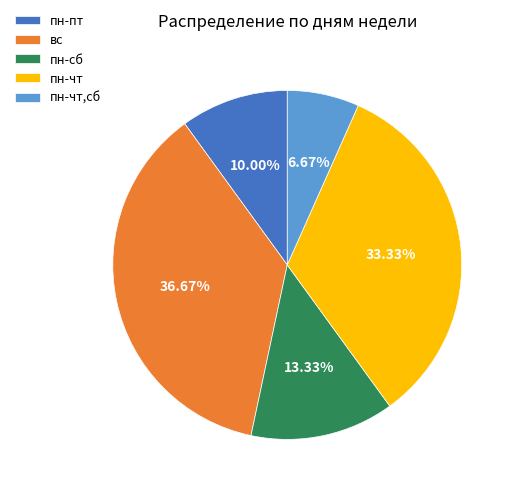

To the nearest percent, what is the difference between the largest and smallest slice percentages?

30%